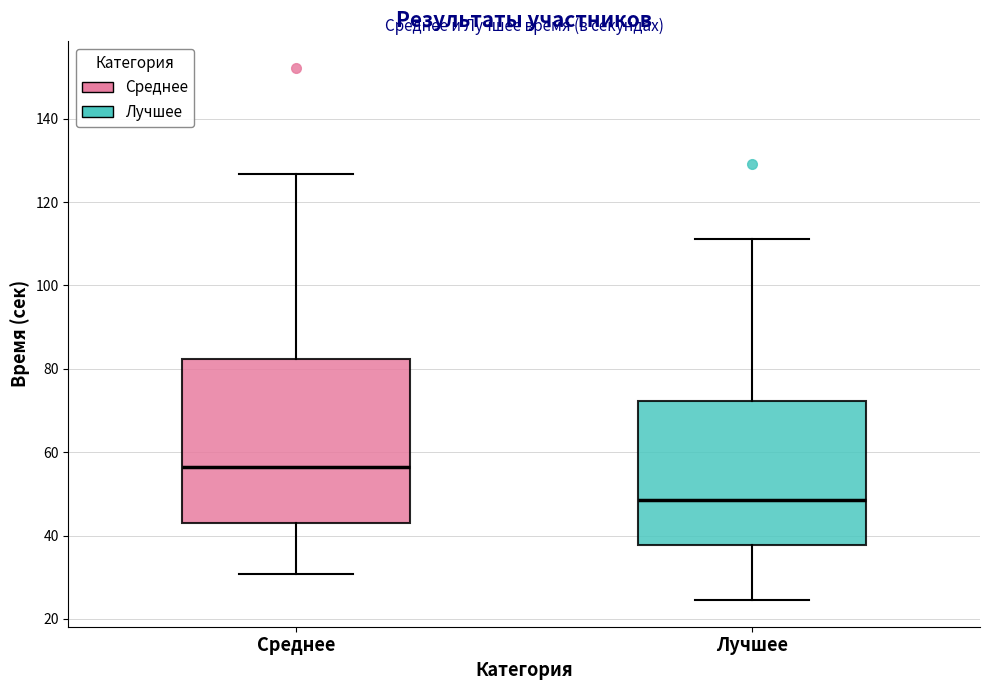

Reading left to right, transcribe this box plot: for each box, give where its median line is, the range the box spans, and where its two whiskers end, as read against the y-axis. The values are not printed on the chart, so give them approximately, as read against the axis.

Среднее: median 56, box 44 to 82, whiskers 30 to 126
Лучшее: median 48, box 38 to 72, whiskers 24 to 112